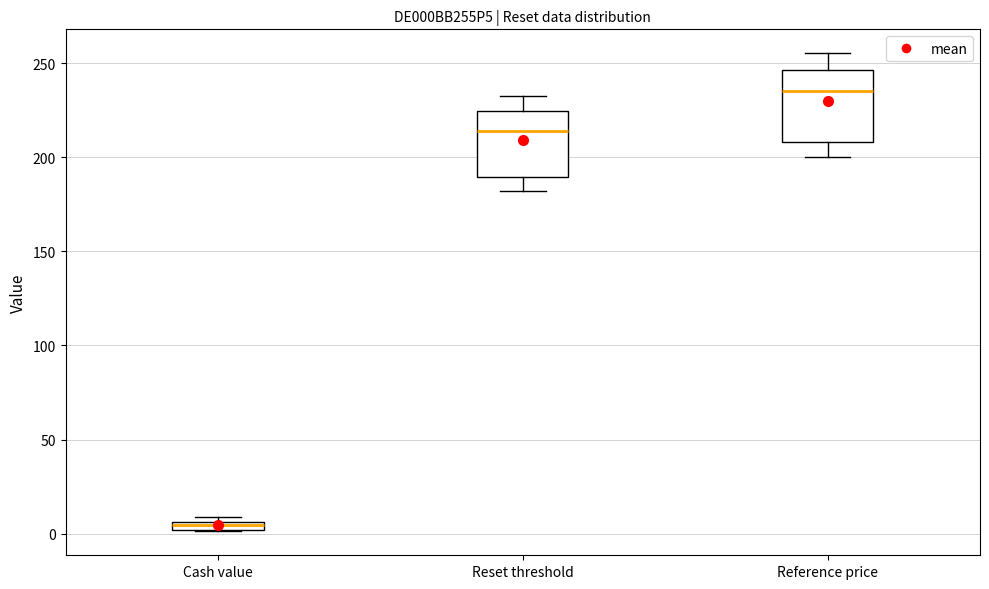

Where does the median line of the box for Reference price sit on the y-axis? The values are not printed on the chart, so give them approximately, as read against the axis.

235